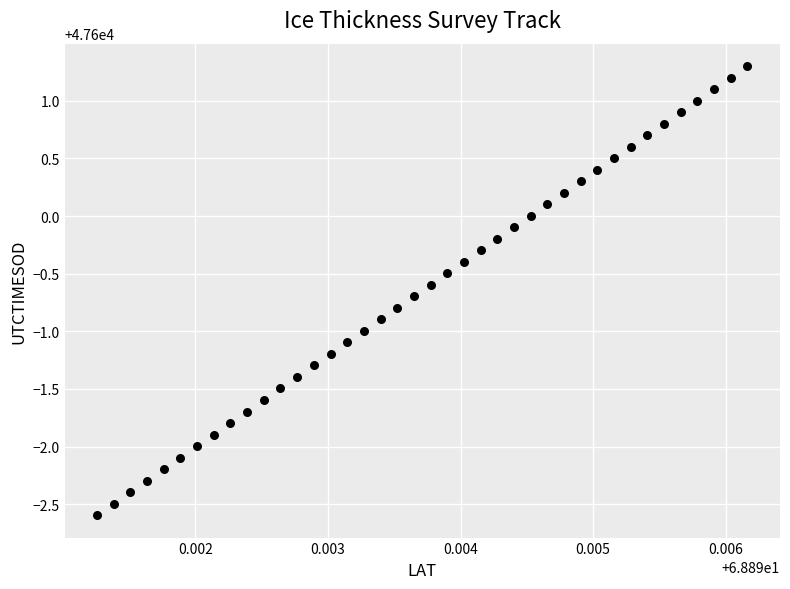

What is the range of Y values (max minus min)?

3.9